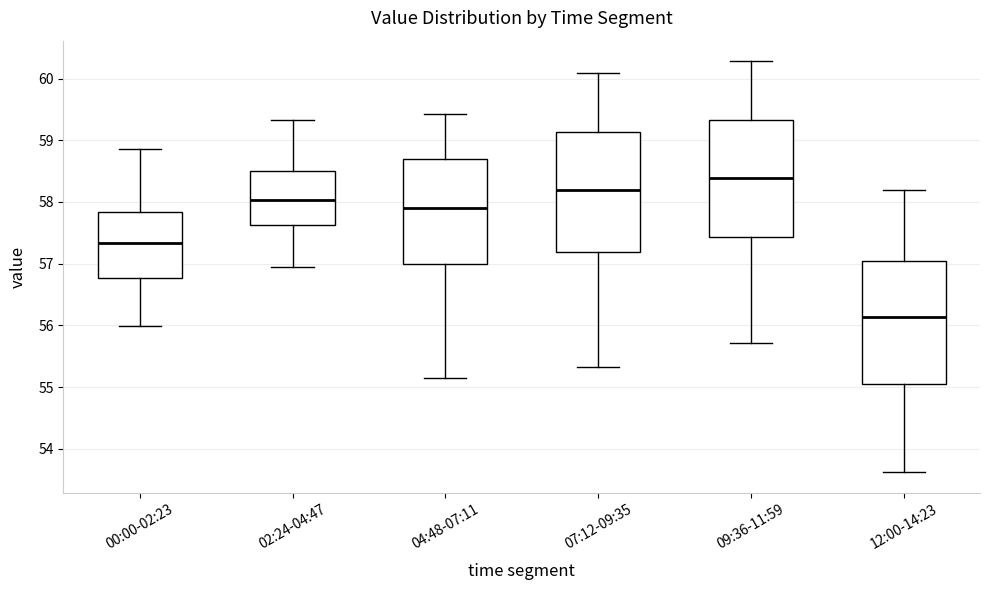

Which box's median line is the highest?

09:36-11:59